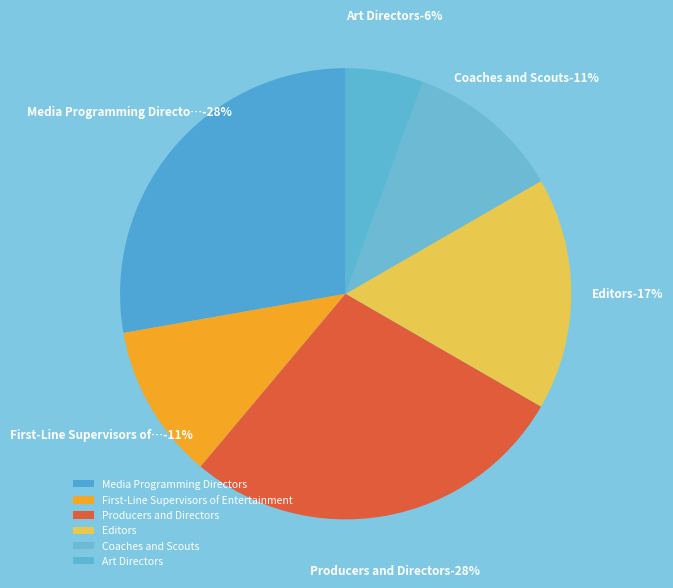

Is there any slice that represents more than half of the pie?

No